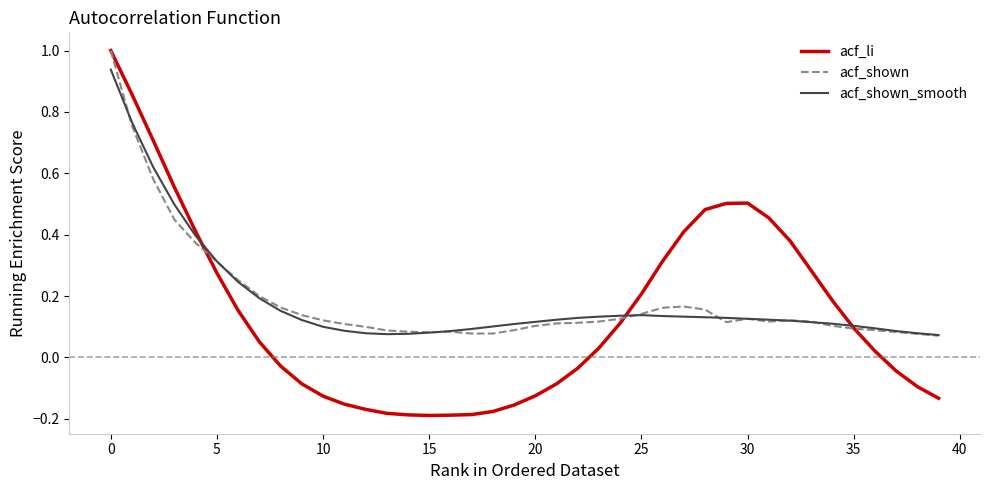

How many categories are shown in the chart?

40